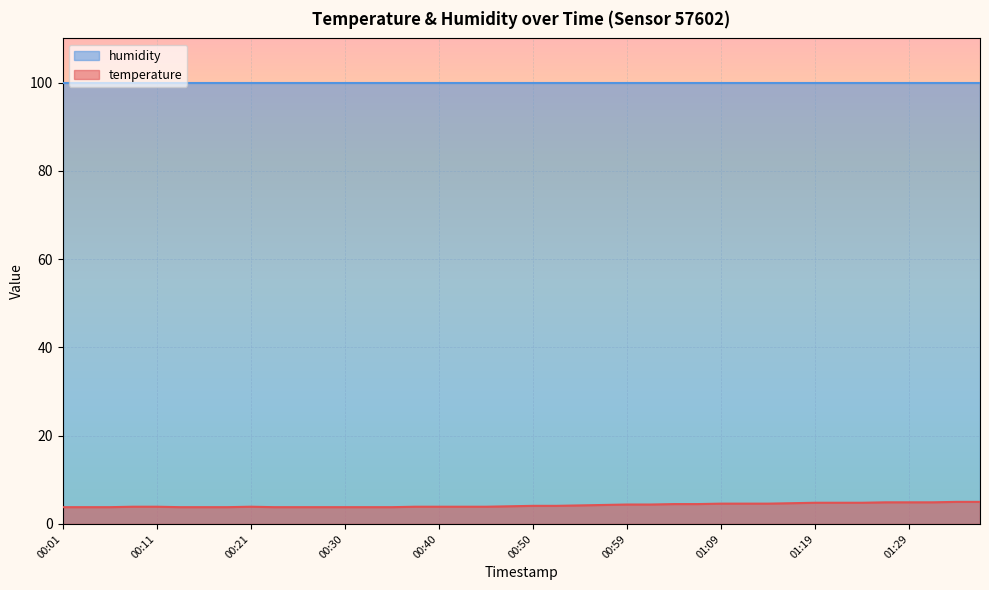

What is the difference between the maximum and minimum values?

1.2